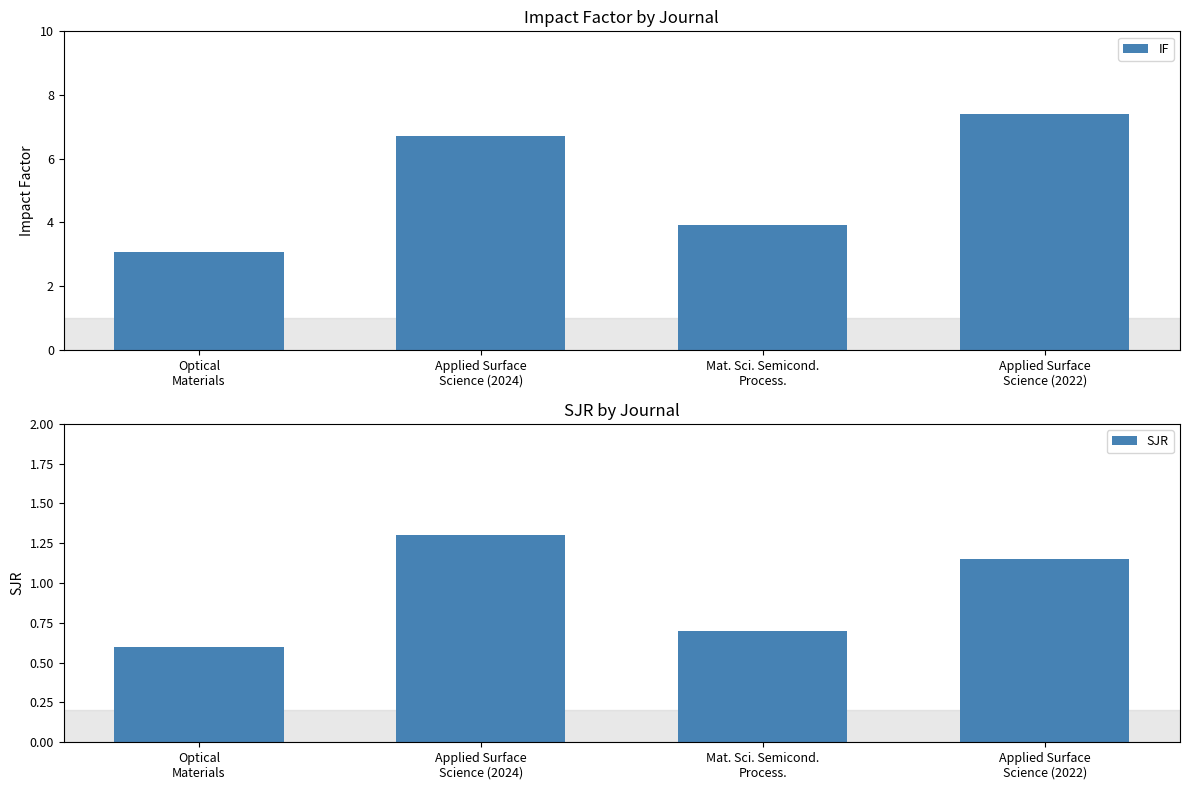

What is the maximum value for IF?

7.4